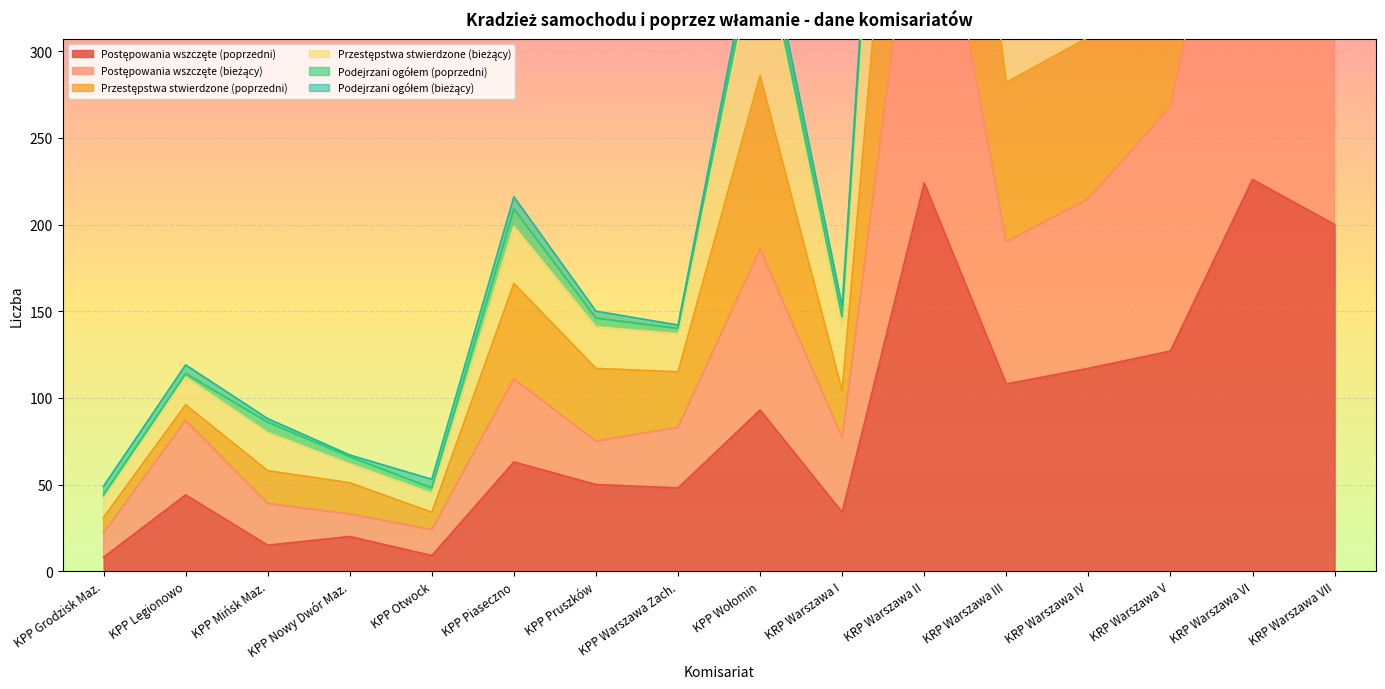

The Postępowania wszczęte (bieżący) series shows 39 at KPP Mińsk Maz.. True or false?

True